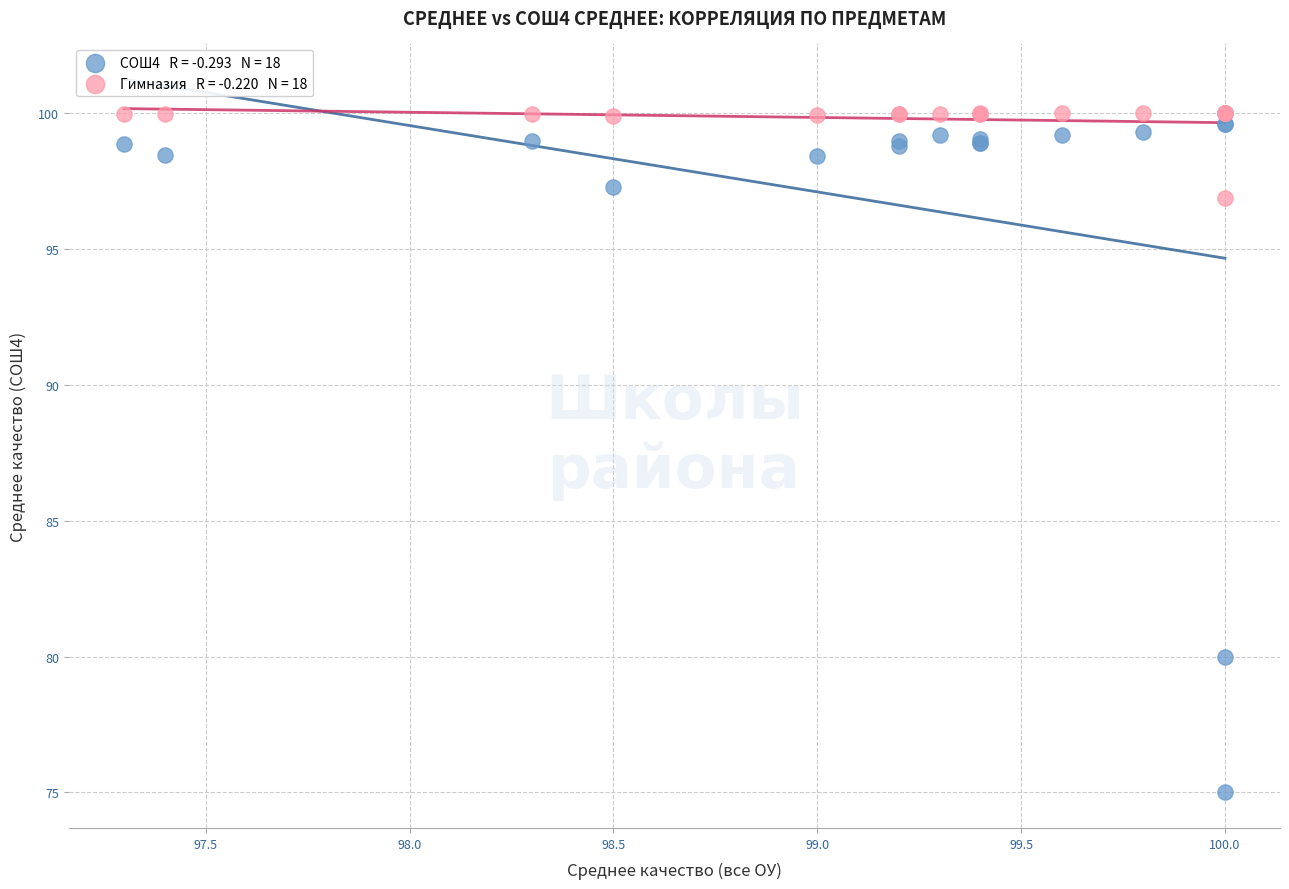

Across all series, what Y value is closest to 87?

80.0